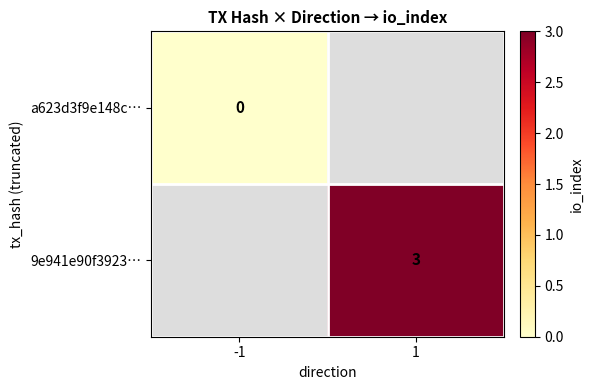

The 9e941e90f3923… series shows 3 at 1. True or false?

True